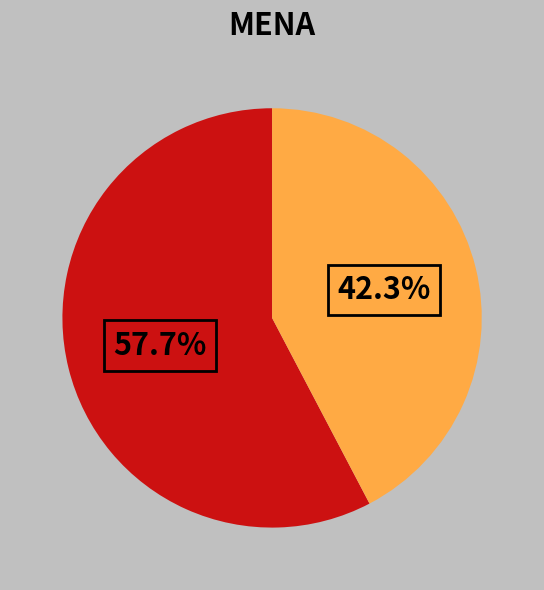

Does any single category account for the majority?

Yes